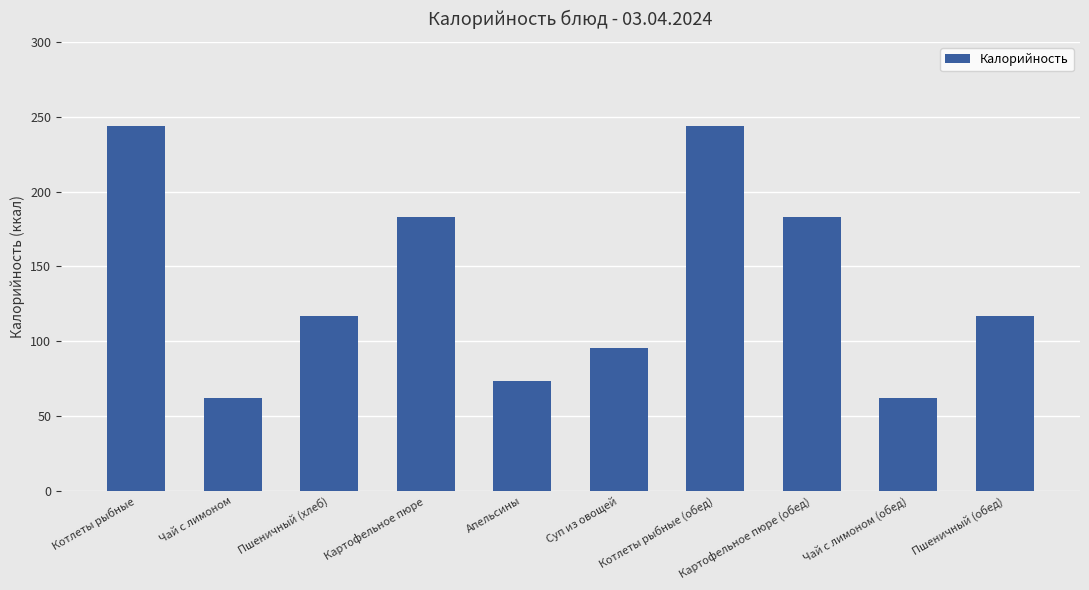

The value at Картофельное пюре is 114.9. True or false?

False